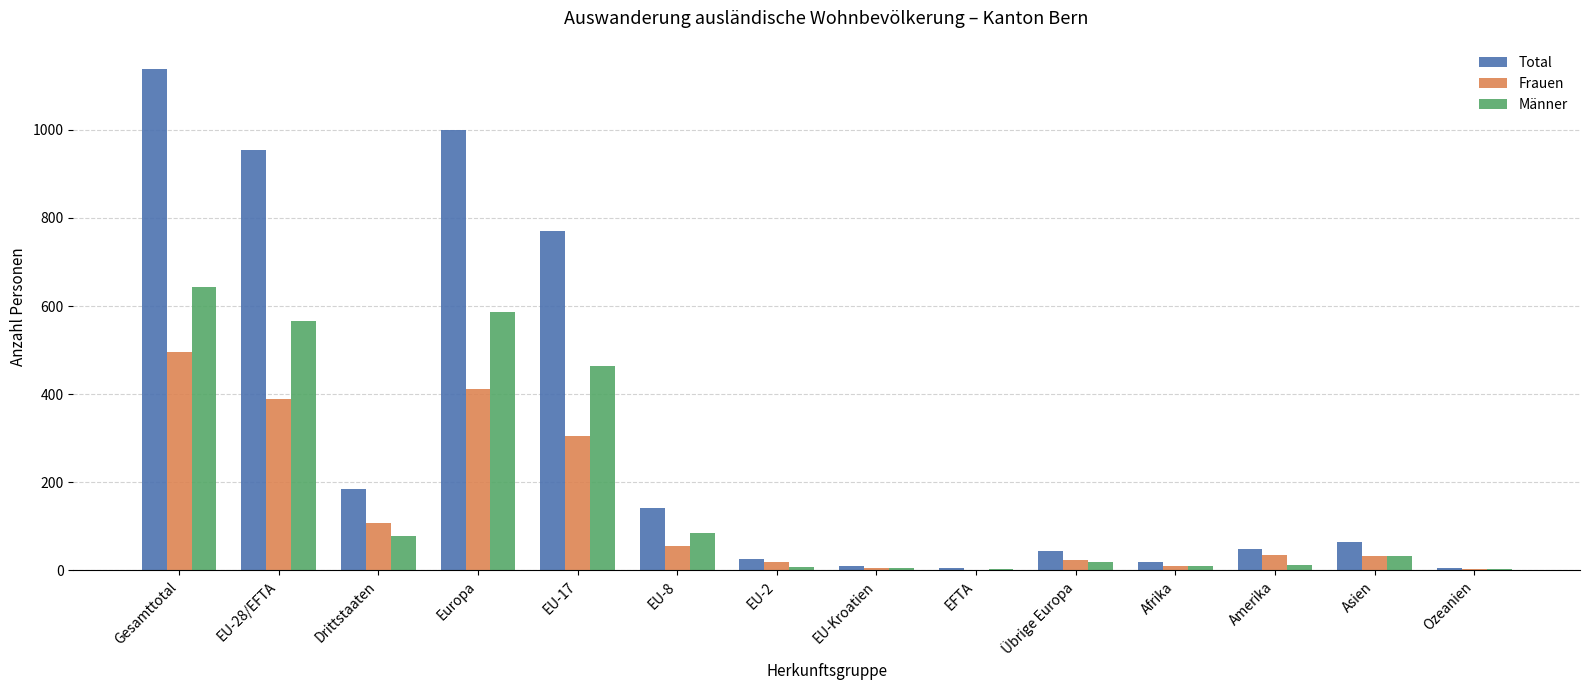

Which series changed the most between Gesamttotal and Afrika?

Total